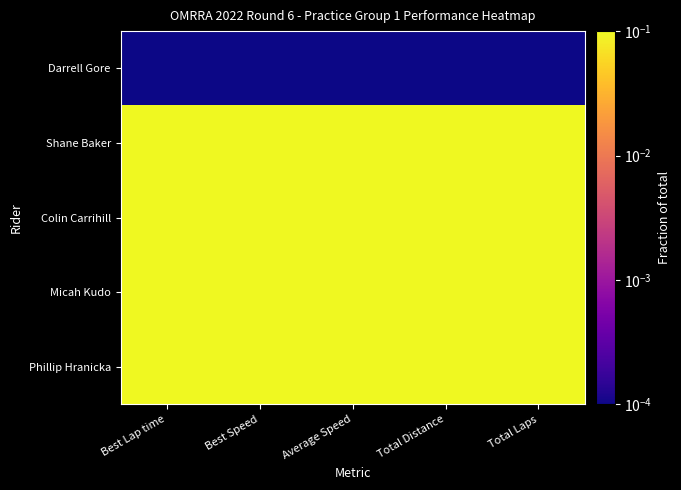

Between Average Speed and Total Laps, which is larger?

Total Laps